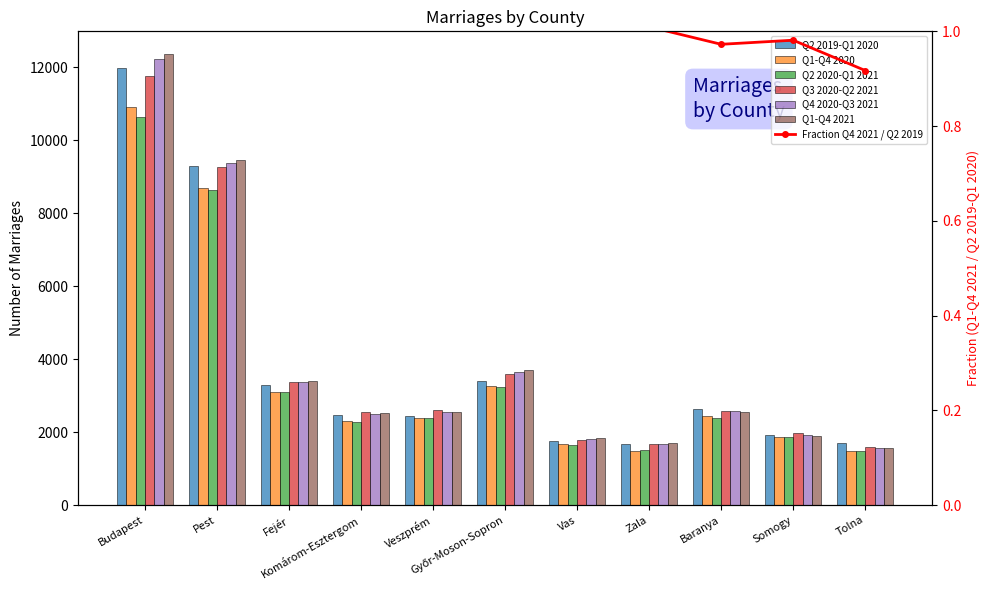

Is it true that Q2 2019-Q1 2020 equals 1922 at Somogy?

True